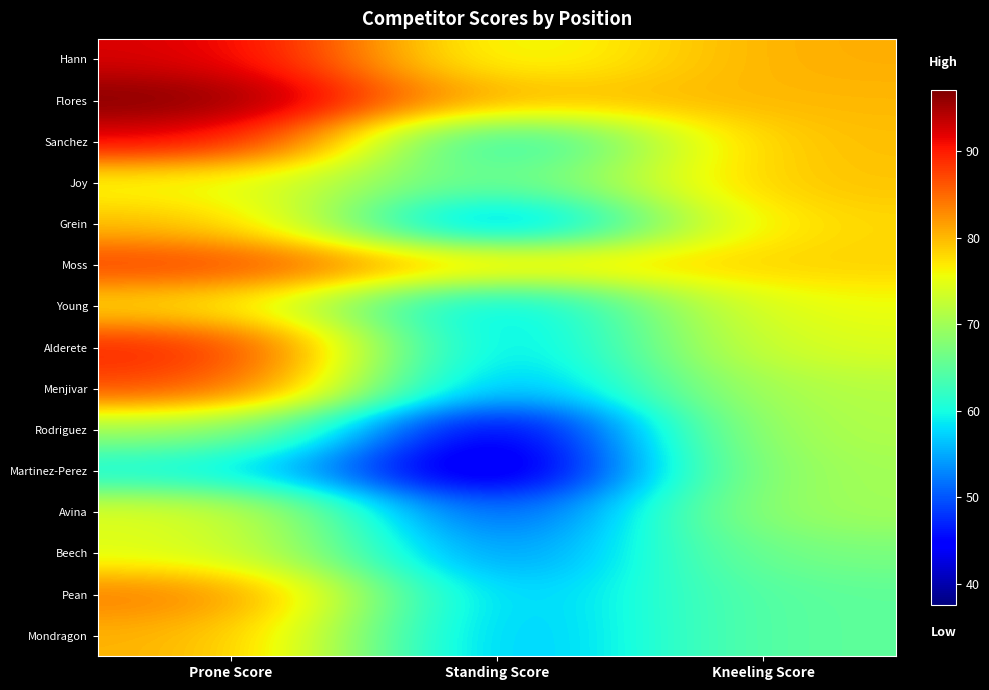

At which category is the sum across all series the highest?

Prone Score